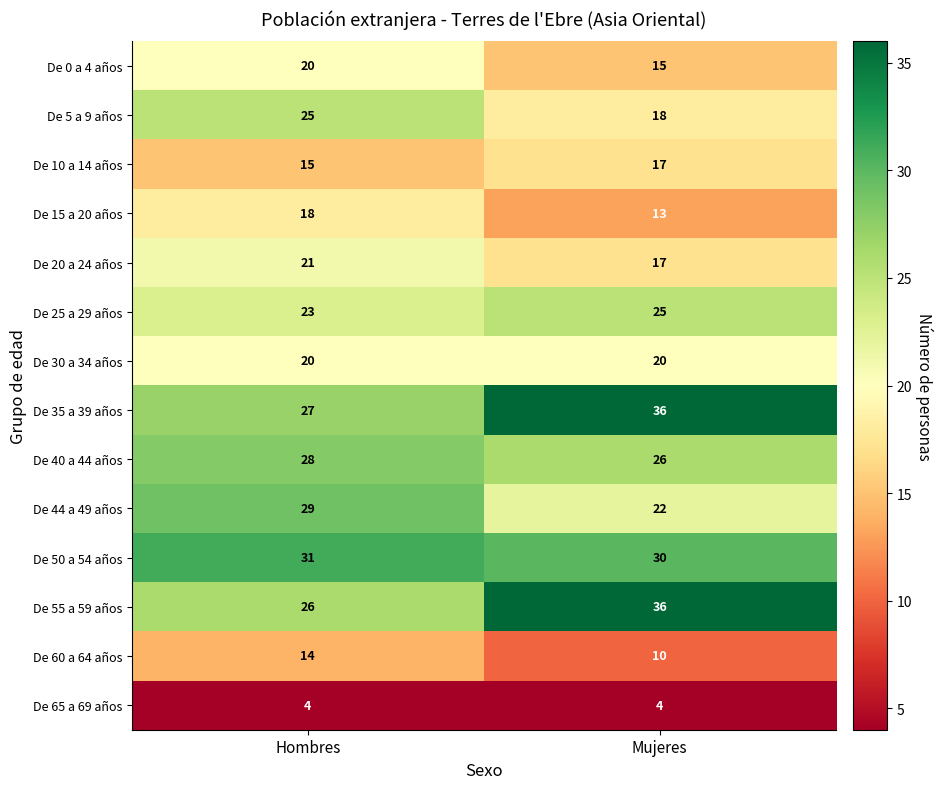

At how many categories does at least one series exceed 17?

2